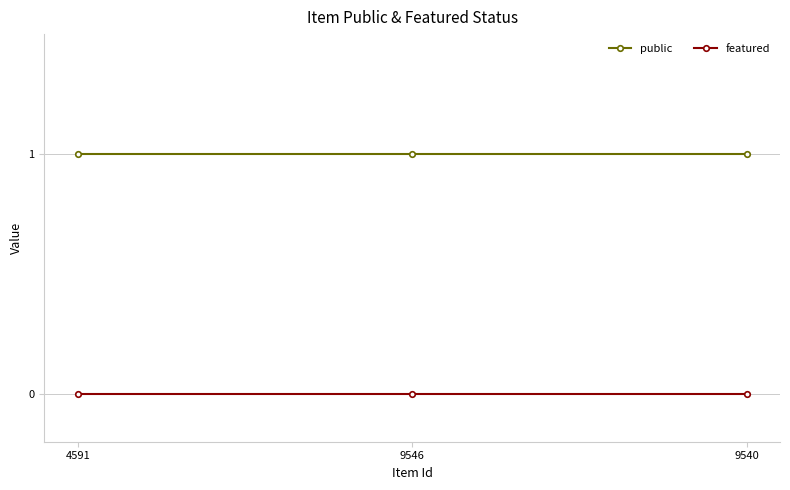

List the series in order of their peak value, lowest first.

featured, public